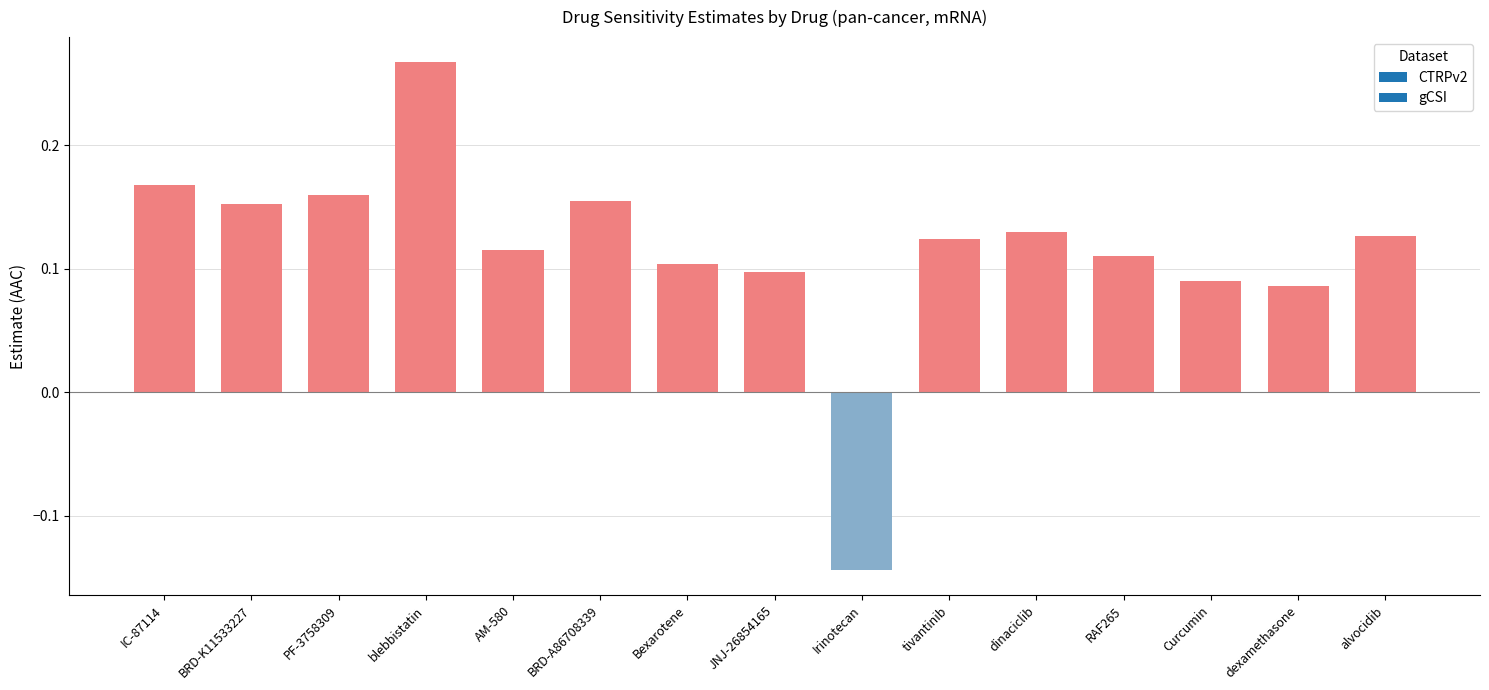

Which has a higher value, RAF265 or PF-3758309?

PF-3758309